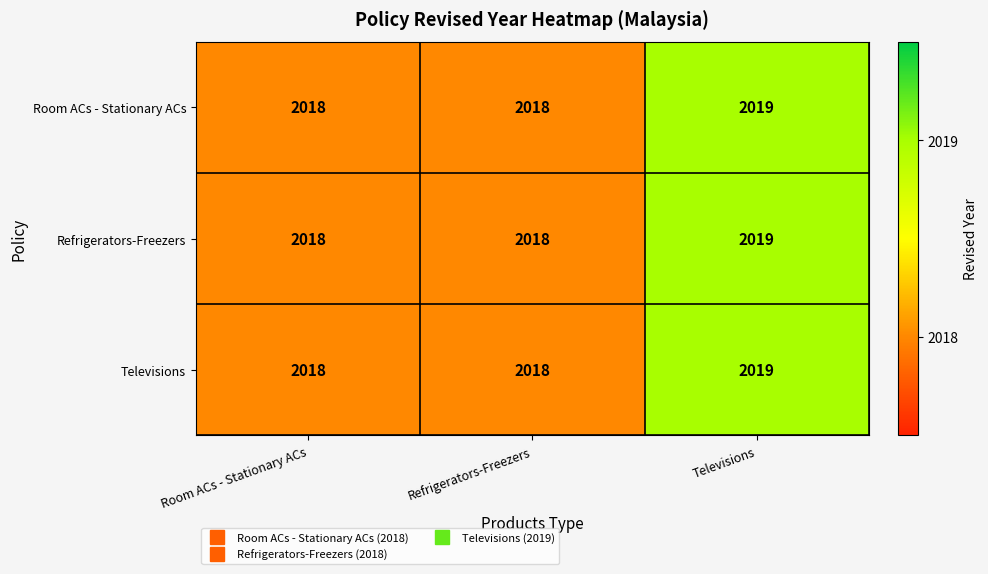

What is the sum of the Refrigerators-Freezers values at Room ACs - Stationary ACs and Televisions?

4037